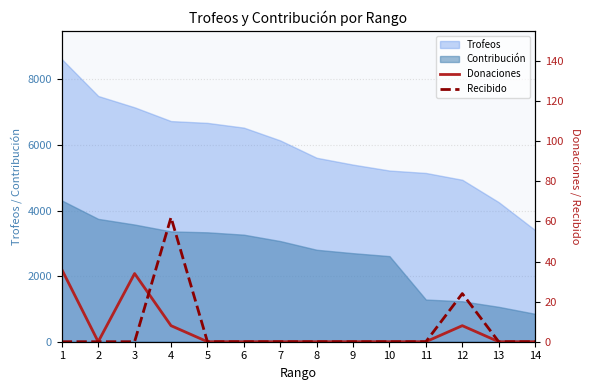

True or false: Recibido has a value of 26 at 6.

False